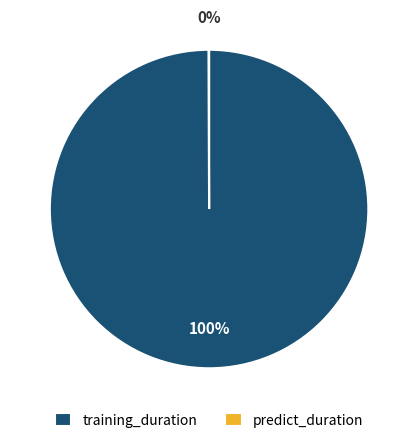

To the nearest percent, what is the average slice percentage?

50%